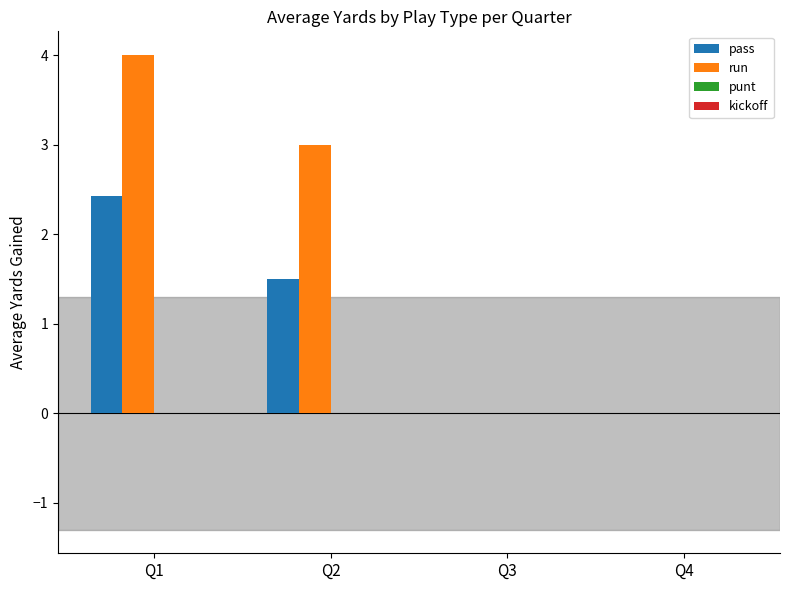

What is the sum of all pass values?

3.9